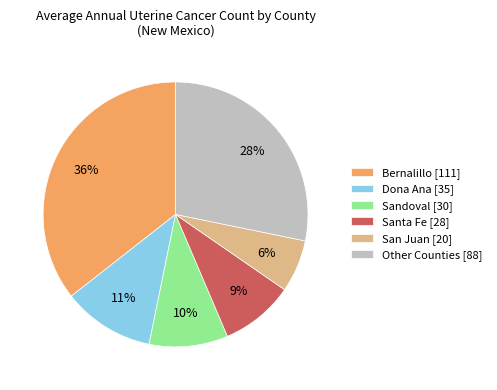

Between Other Counties [88] and Santa Fe [28], which is larger?

Other Counties [88]